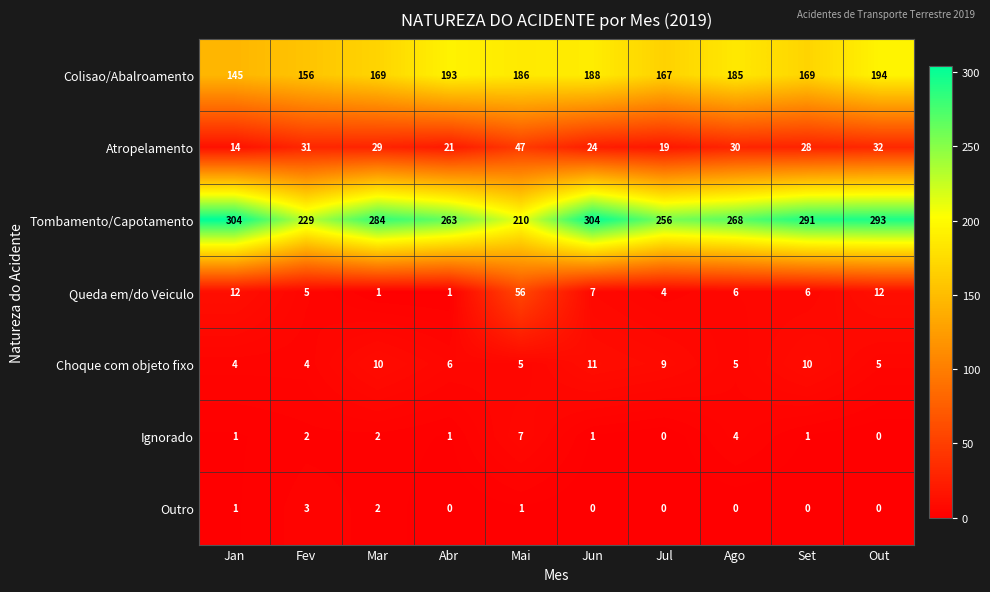

What value does the Colisao/Abalroamento series have at Mar, to the nearest 10?

170